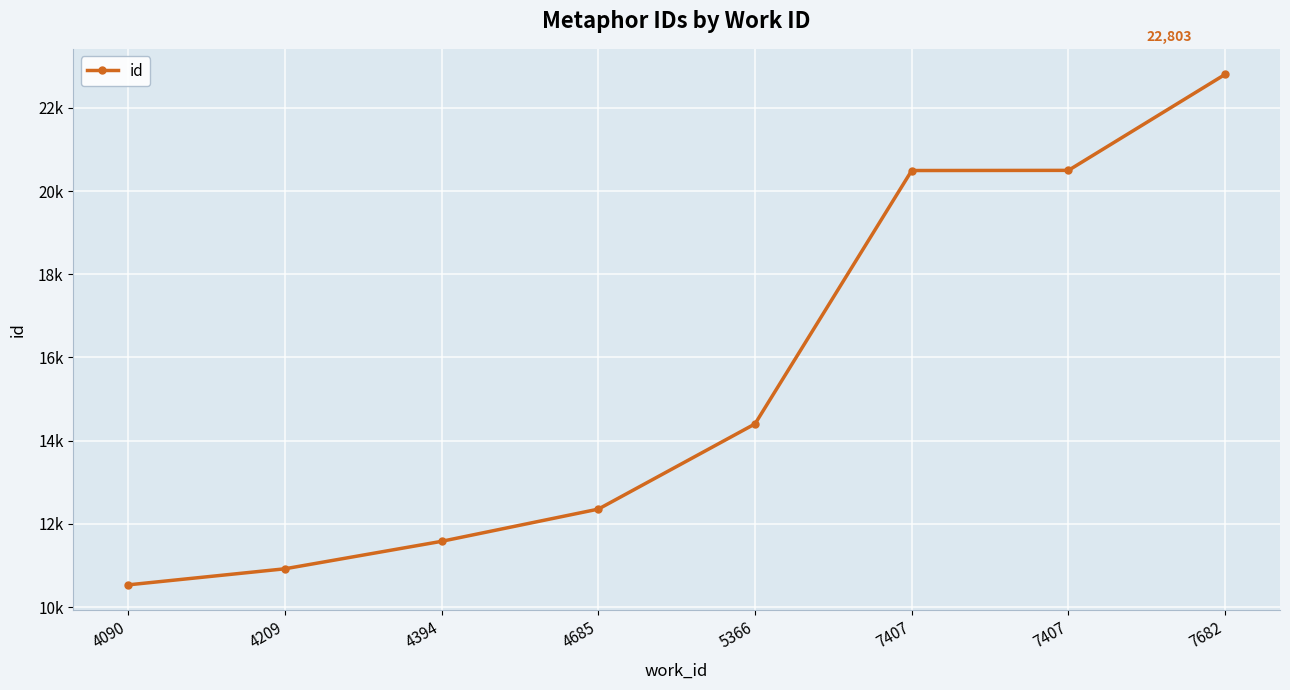

List the labels in order of value, largest first.

7682, 7407, 7407, 5366, 4685, 4394, 4209, 4090